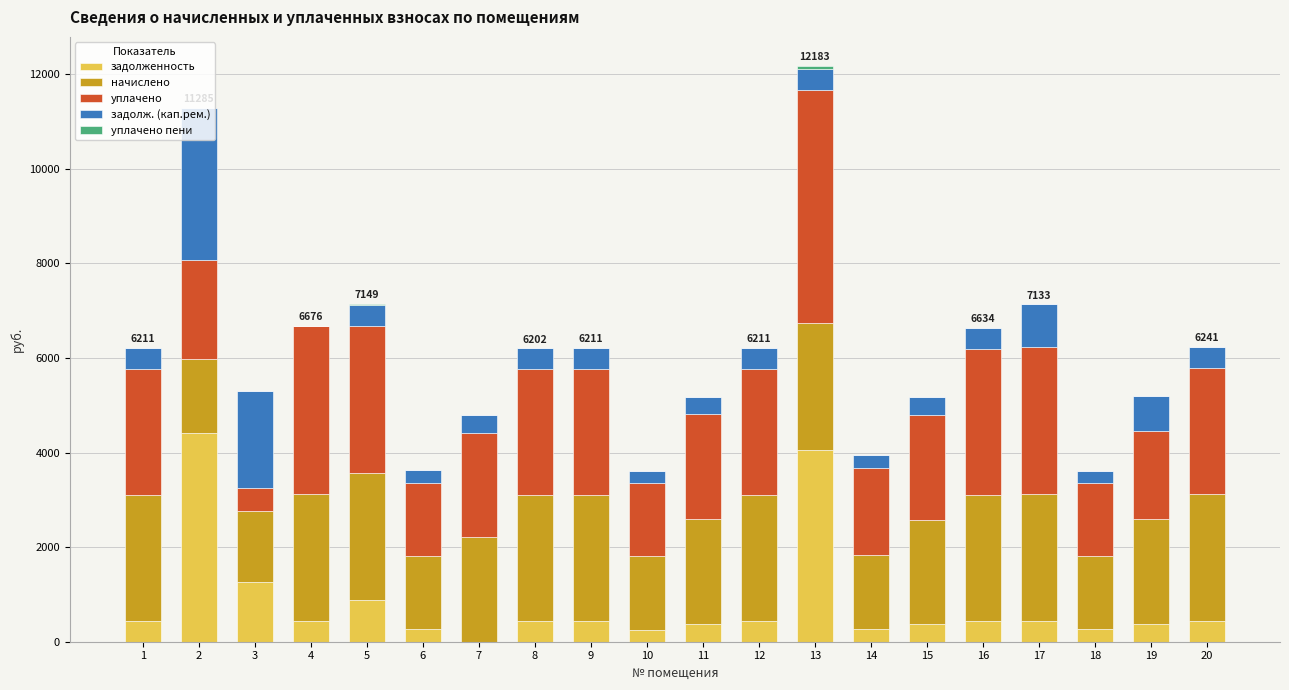

What is the total value across all series at 9?

6211.4